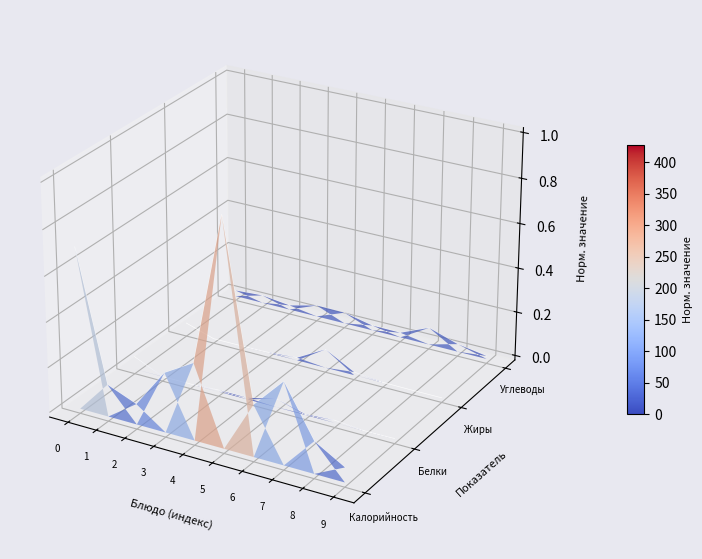

At which category does the chart reach its minimum across all series?

9